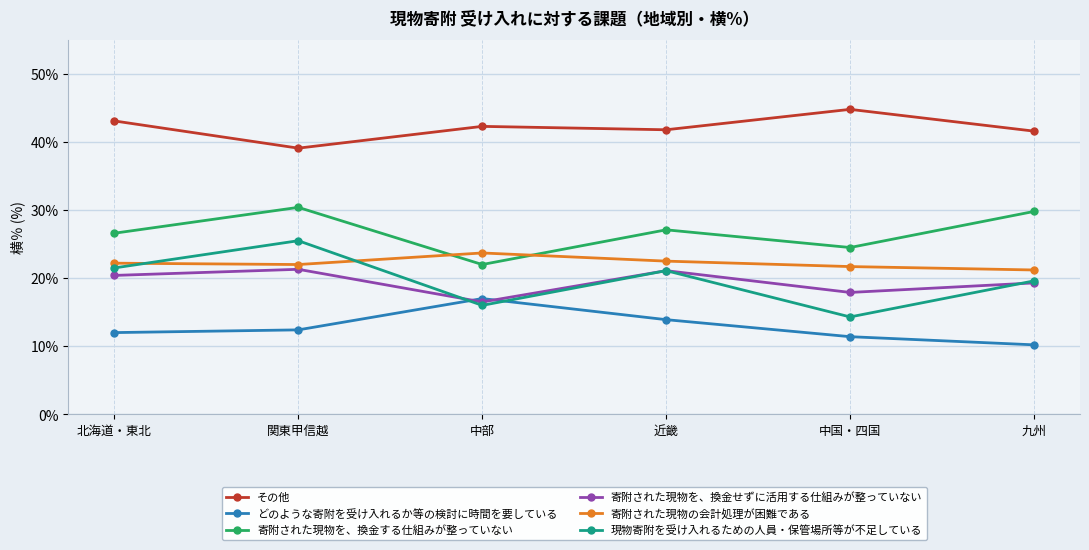

Is it true that 寄附された現物の会計処理が困難である equals 22.2 at 北海道・東北?

True